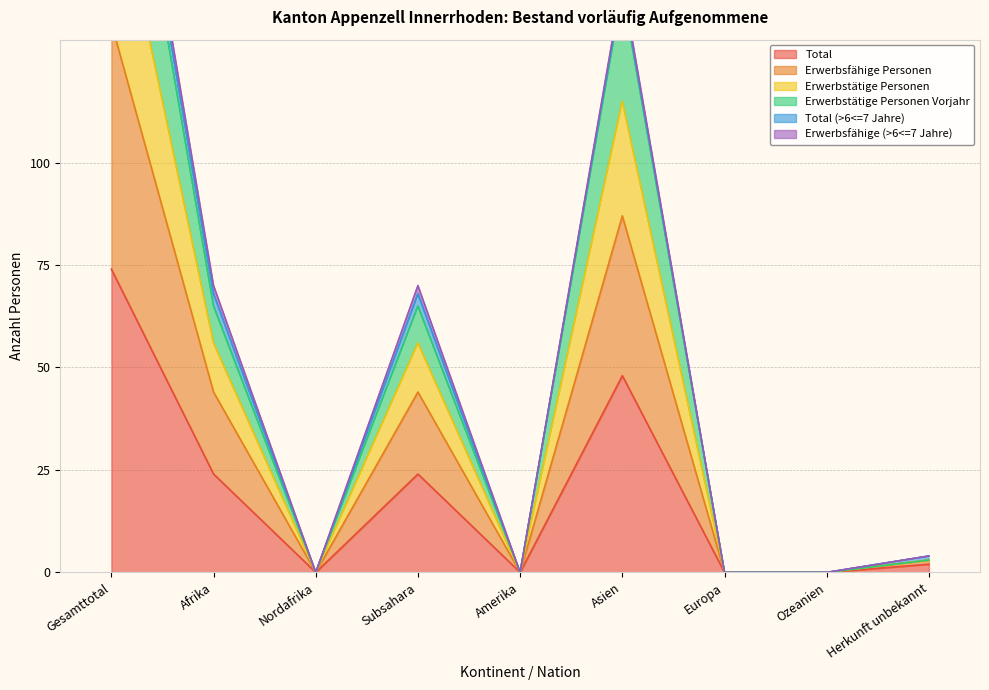

What is the difference between the highest and lowest values at Gesamttotal?

141